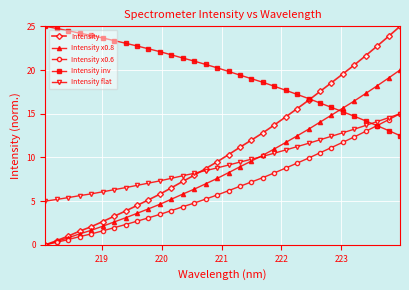

Which series has the largest range (max minus min)?

Intensity